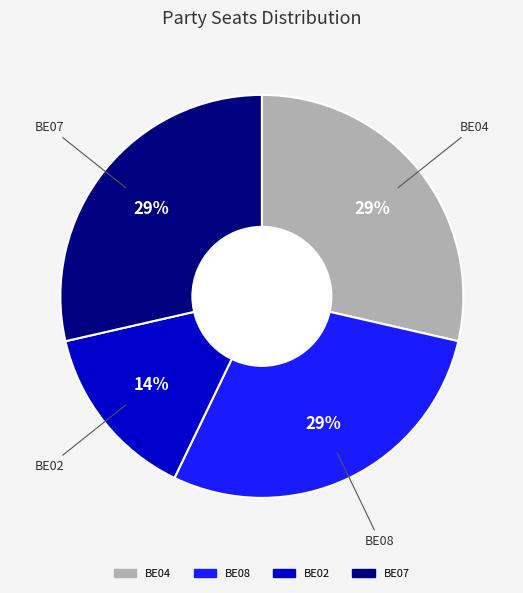

The BE07 slice represents 41% of the pie. True or false?

False